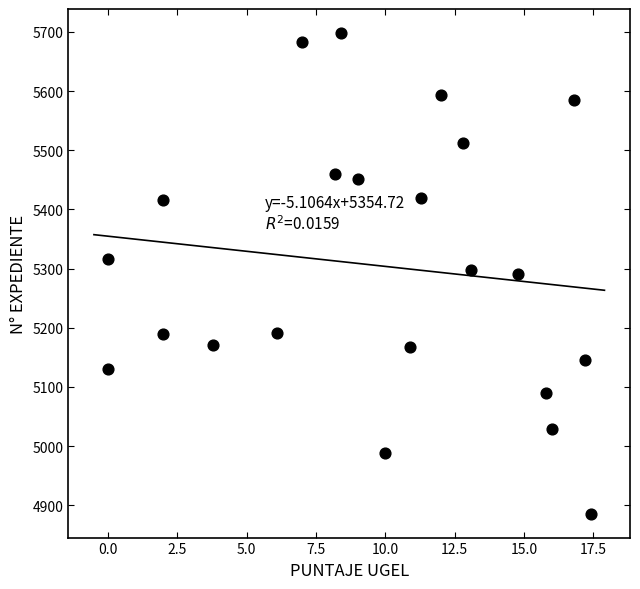

What is the range of Y values (max minus min)?

812